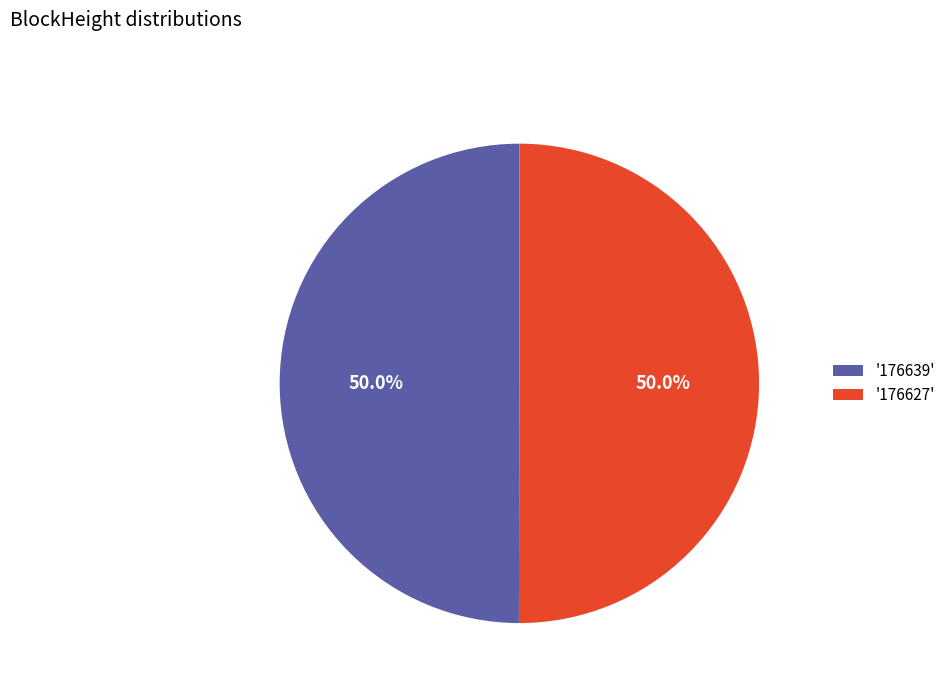

How many slices are in this pie chart?

2